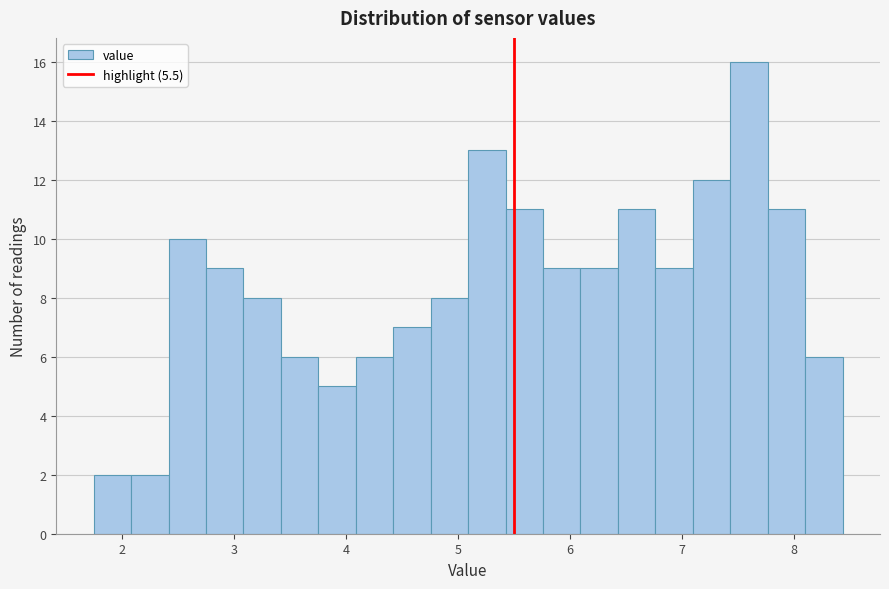

Around what value on the x-axis is the tallest bar? Give the approximate position of its centre, as read against the axis.

7.6